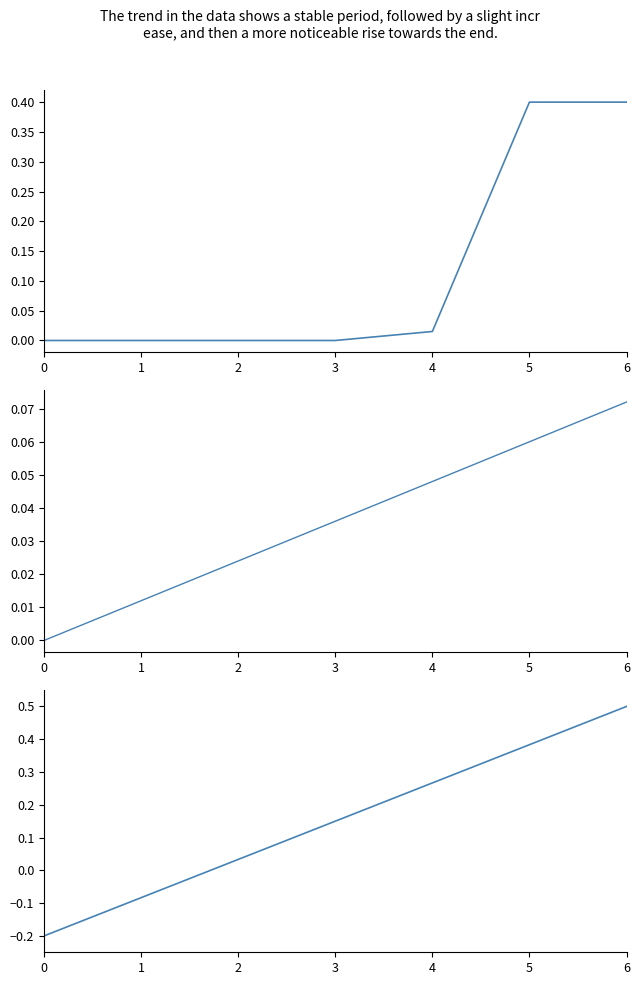

What is the maximum value shown in the chart?

0.5